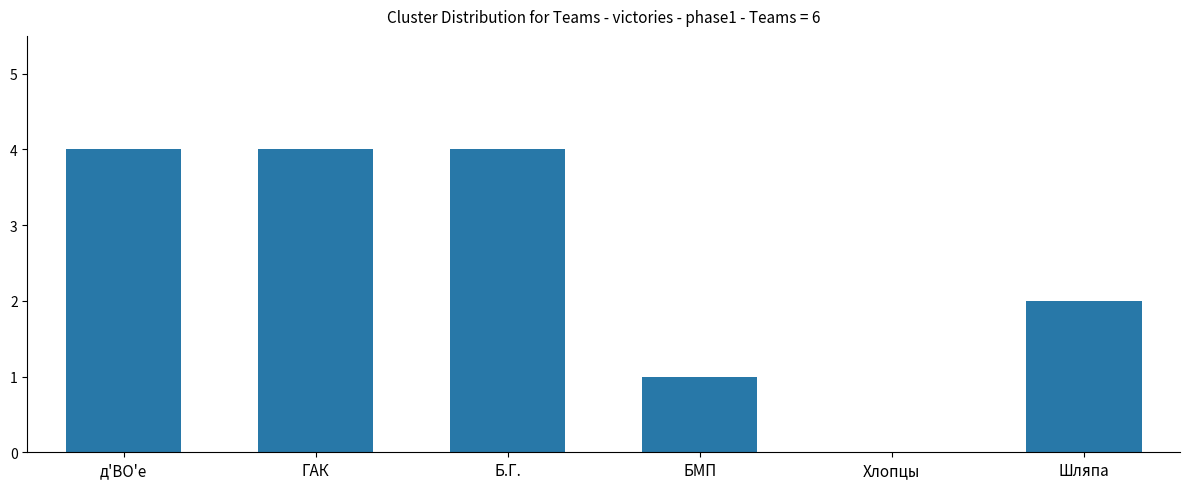

What is the change in value from д'ВО'е to Шляпа?

-2